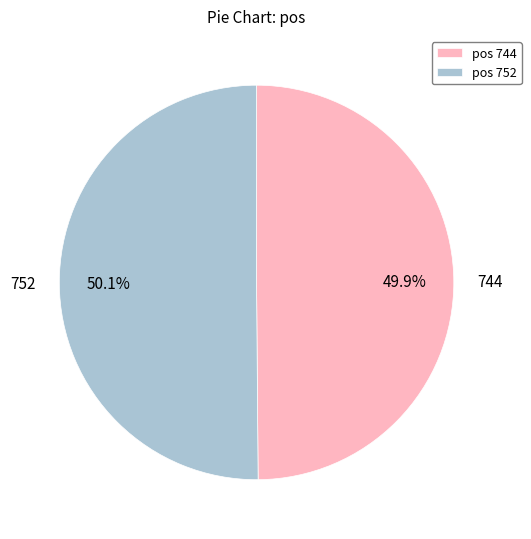

Is it true that 744 is 50% of the pie?

True